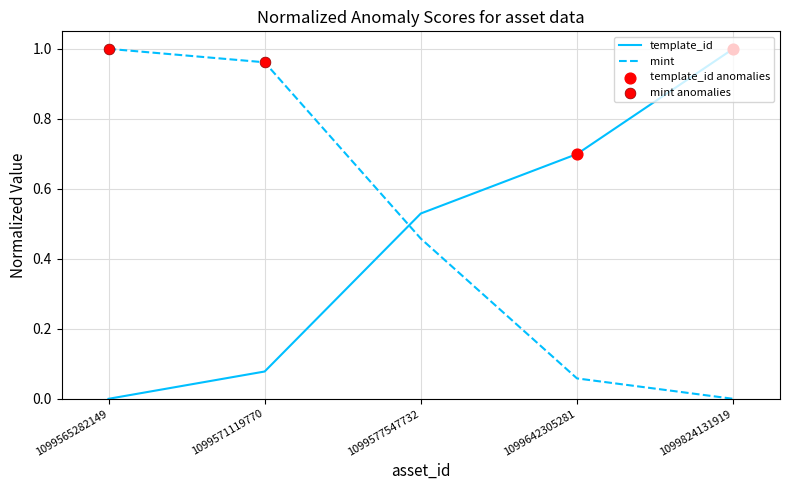

At which category is the sum across all series the highest?

1099571119770